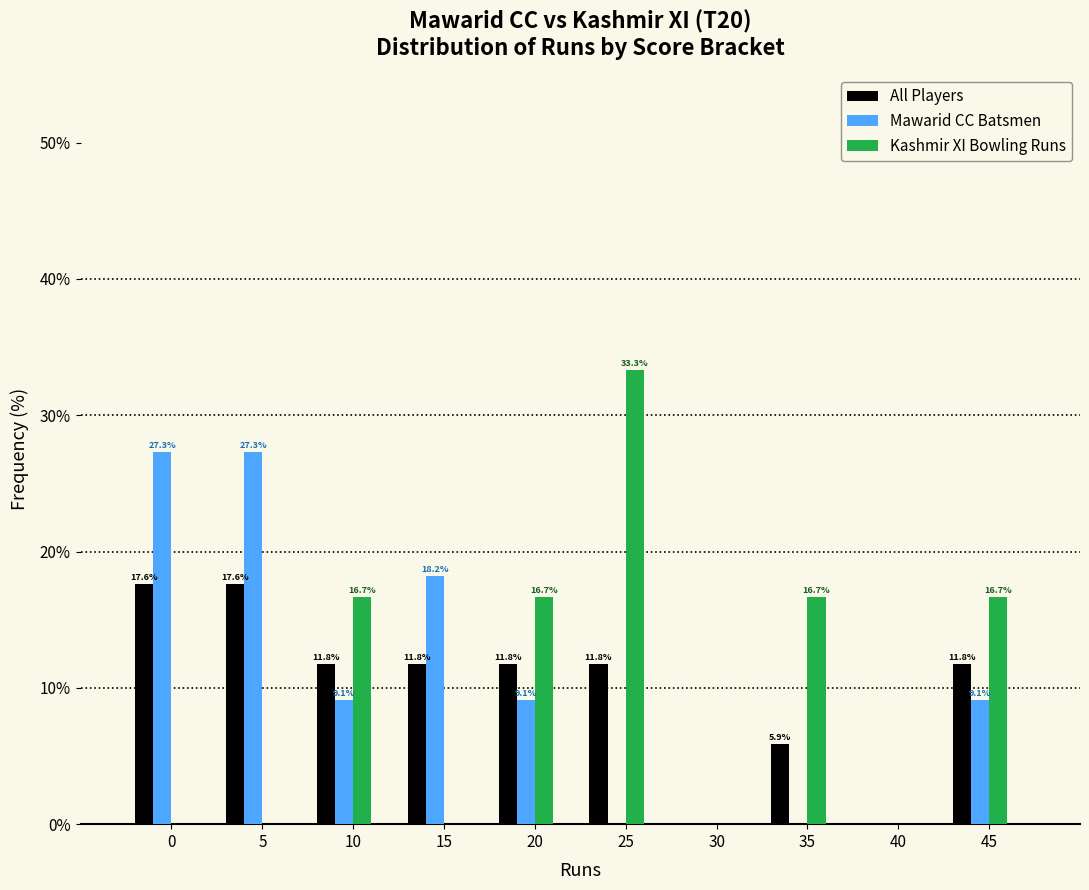

Reading left to right, list all the values displayed in this chart.

All Players: 0=17.6	5=17.6	10=11.8	15=11.8	20=11.8	25=11.8	30=0.0	35=5.9	40=0.0	45=11.8
Mawarid CC Batsmen: 0=27.3	5=27.3	10=9.1	15=18.2	20=9.1	25=0.0	30=0.0	35=0.0	40=0.0	45=9.1
Kashmir XI Bowling Runs: 0=0.0	5=0.0	10=16.7	15=0.0	20=16.7	25=33.3	30=0.0	35=16.7	40=0.0	45=16.7